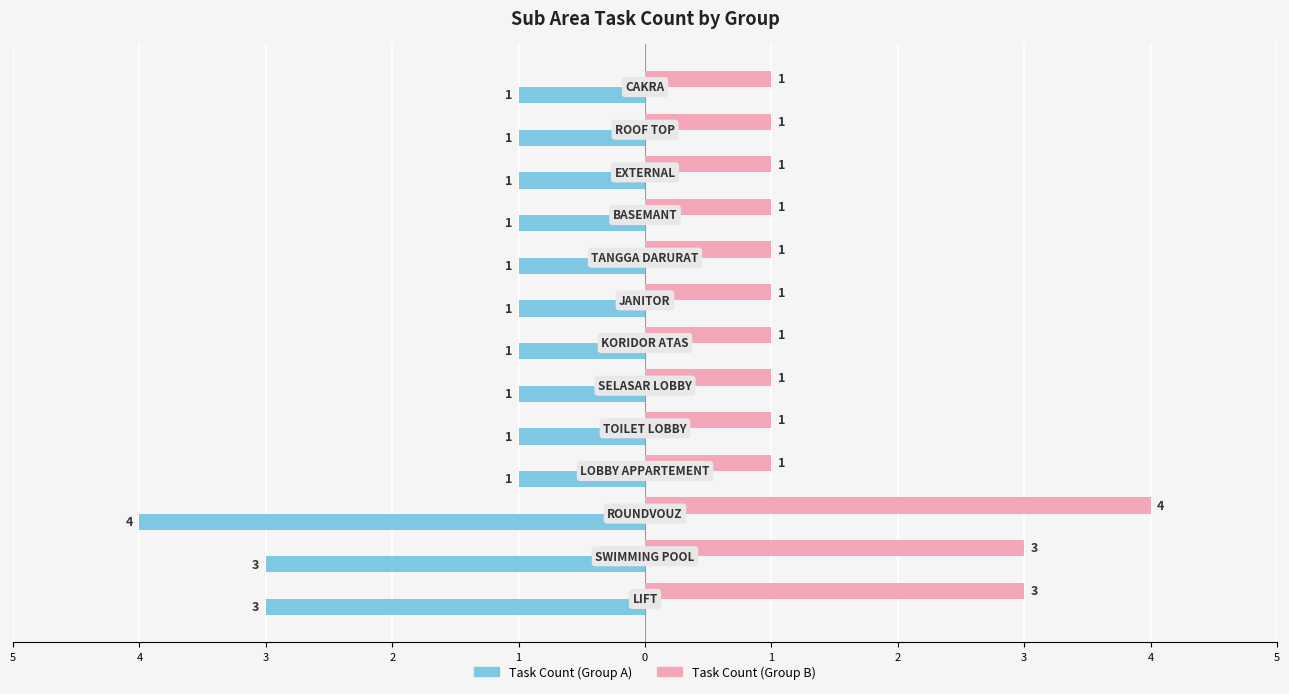

What are all the series names shown in the legend?

Task Count (Group A), Task Count (Group B)